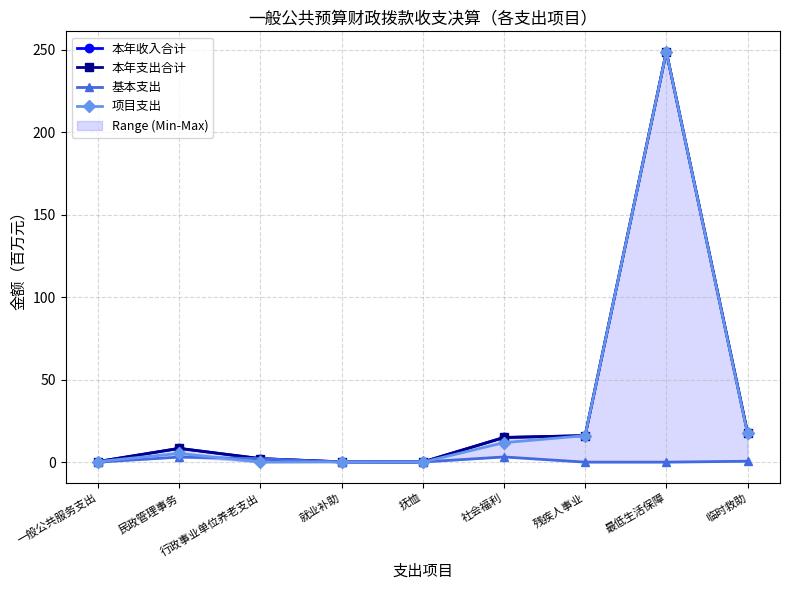

Between 一般公共服务支出 and 就业补助, which series saw the biggest shift?

本年收入合计